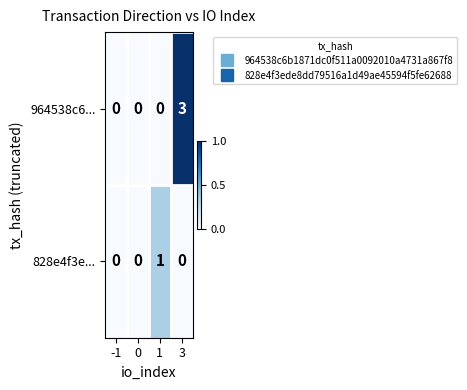

At which category is the sum across all series the highest?

3